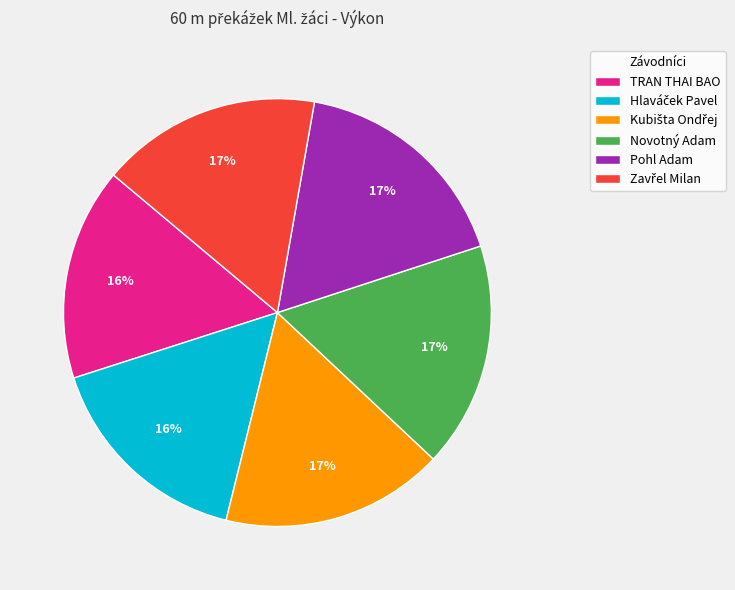

Combined, do TRAN THAI BAO and Pohl Adam account for over 50%?

No